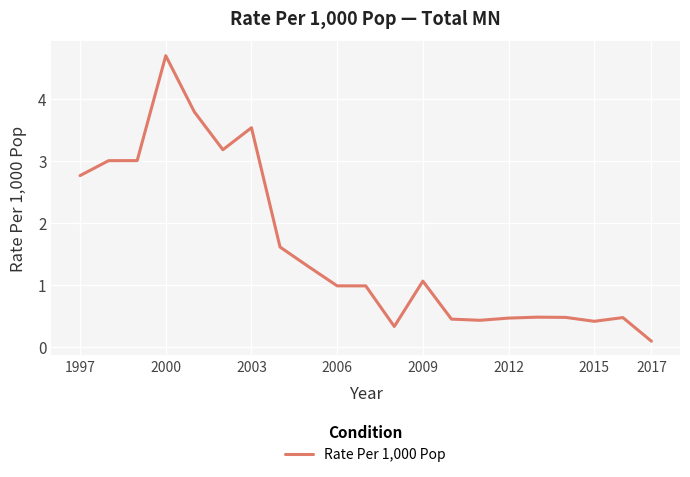

What is the maximum value shown in the chart?

4.7